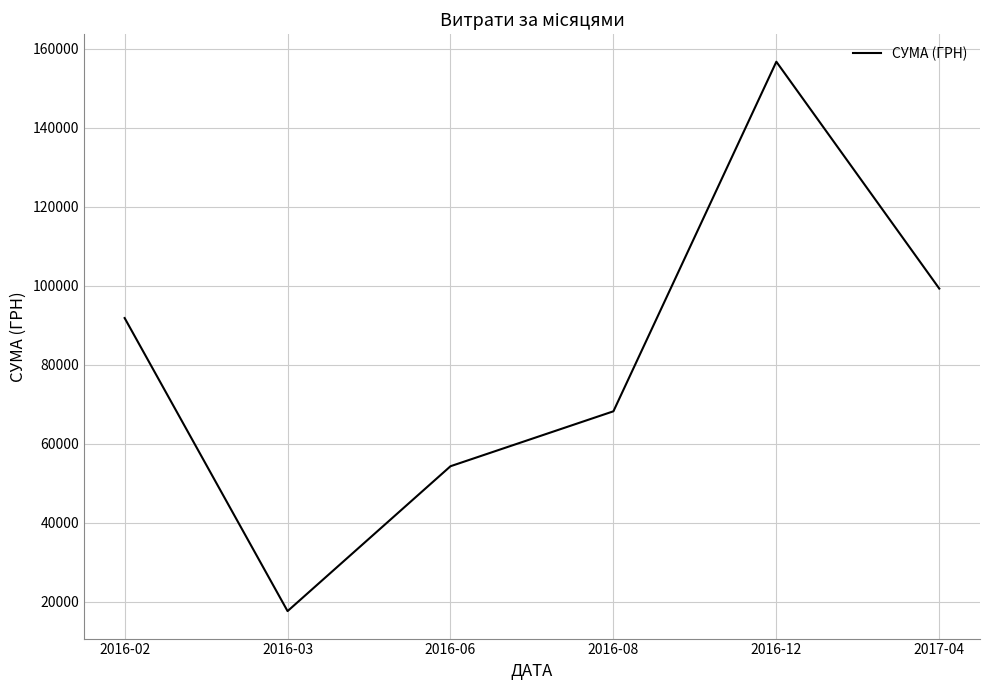

Where does the data first go above 91814?

2016-02